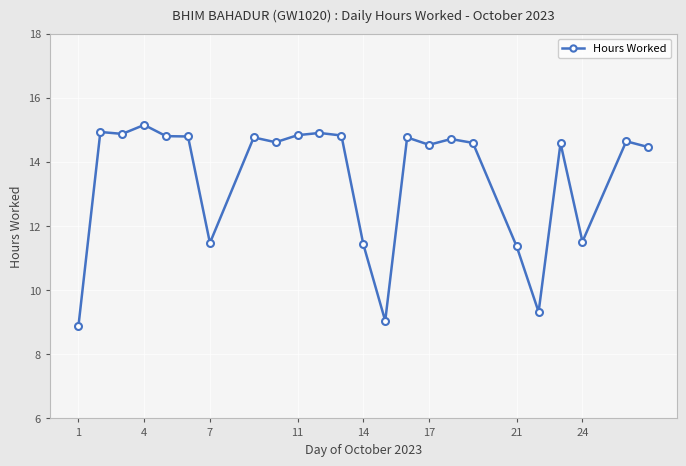

What is the smallest value displayed?

8.9